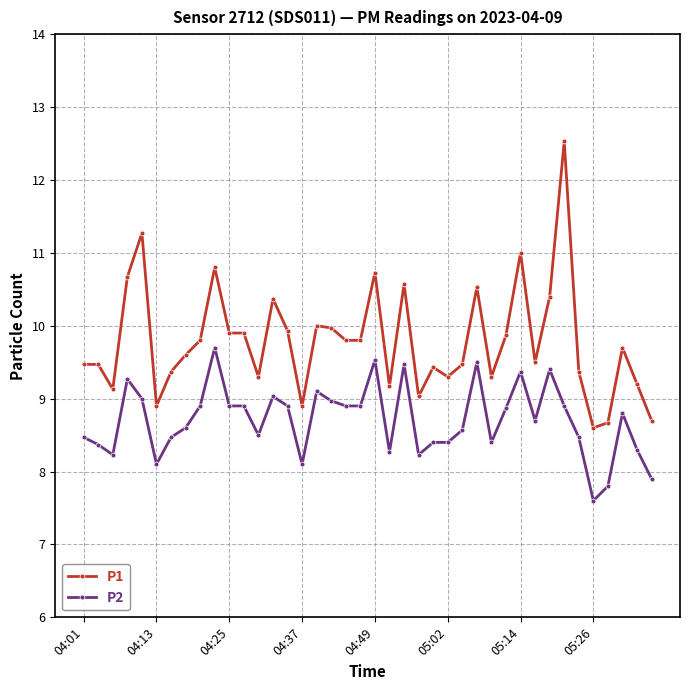

What is the minimum value for P1?

8.6